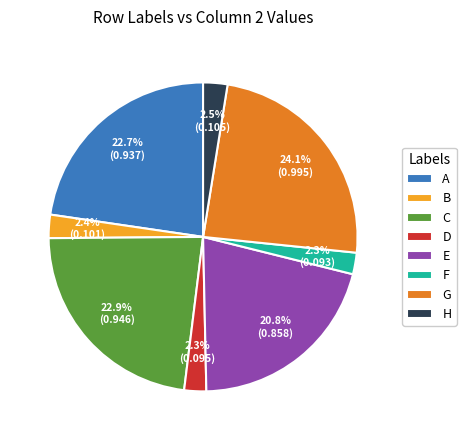

Is it true that B is 10% of the pie?

False